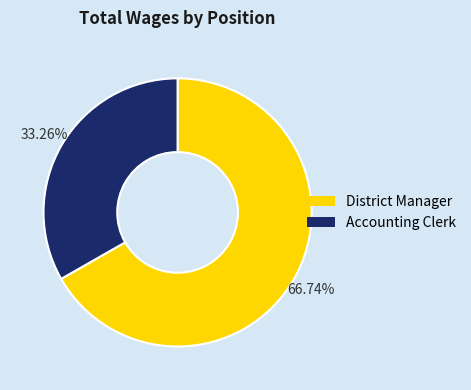

To the nearest percent, what portion does Accounting Clerk represent?

33%